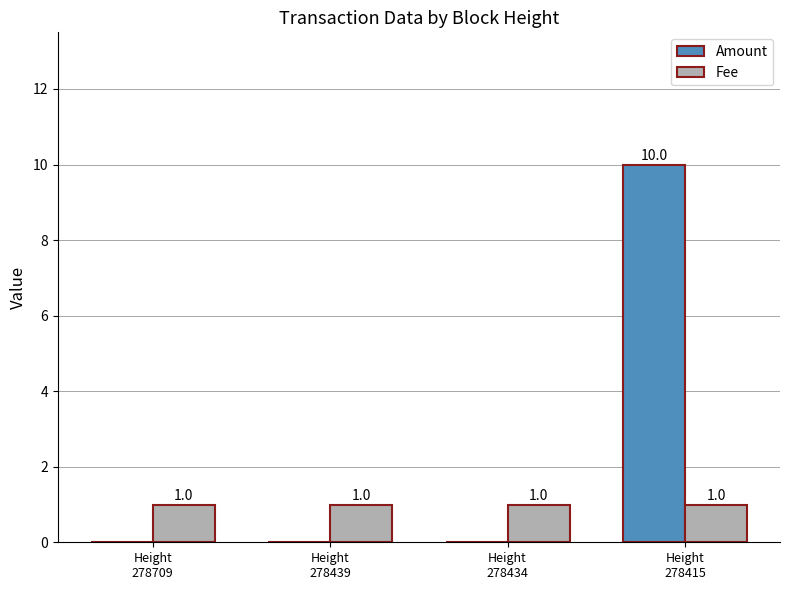

The value of Fee at Height
278415 is 1. True or false?

True